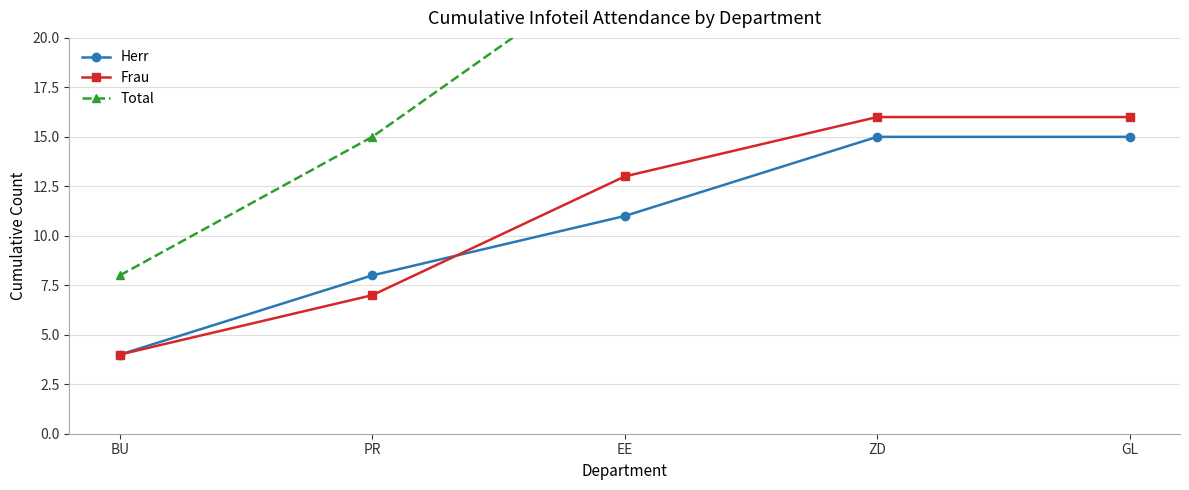

The value of Total at ZD is 15. True or false?

False